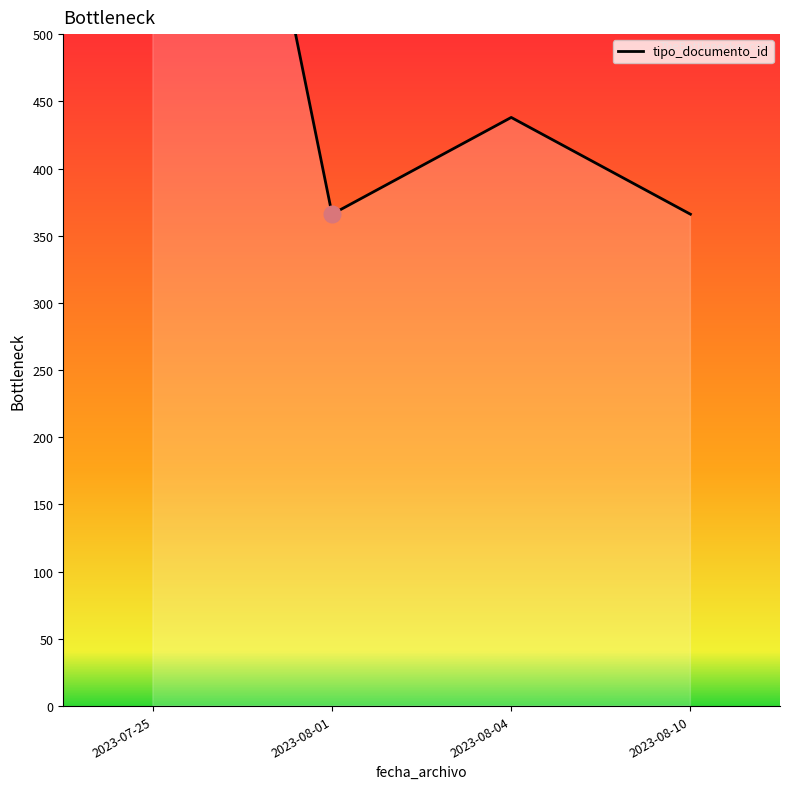

The chart shows a value of 634 at 2023-08-04. True or false?

False